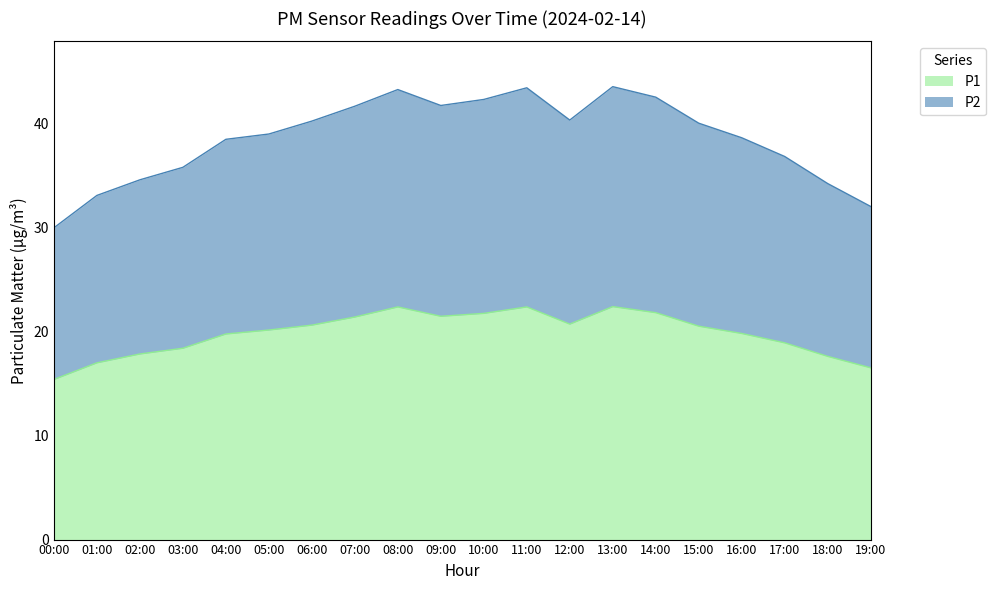

Does the chart display data point markers on the line(s)?

No